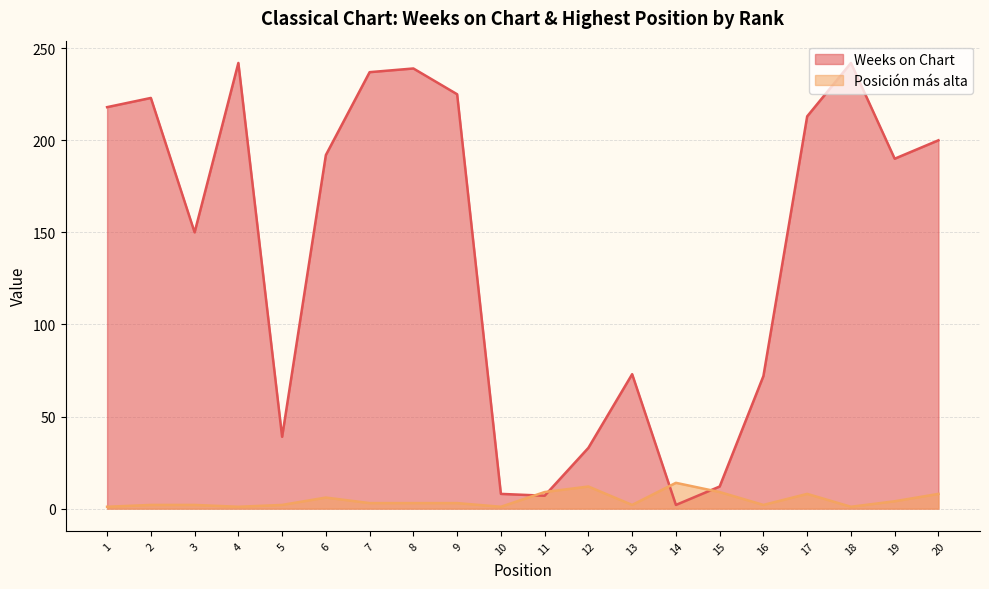

List the series in order of their peak value, highest first.

Weeks on Chart, Posición más alta